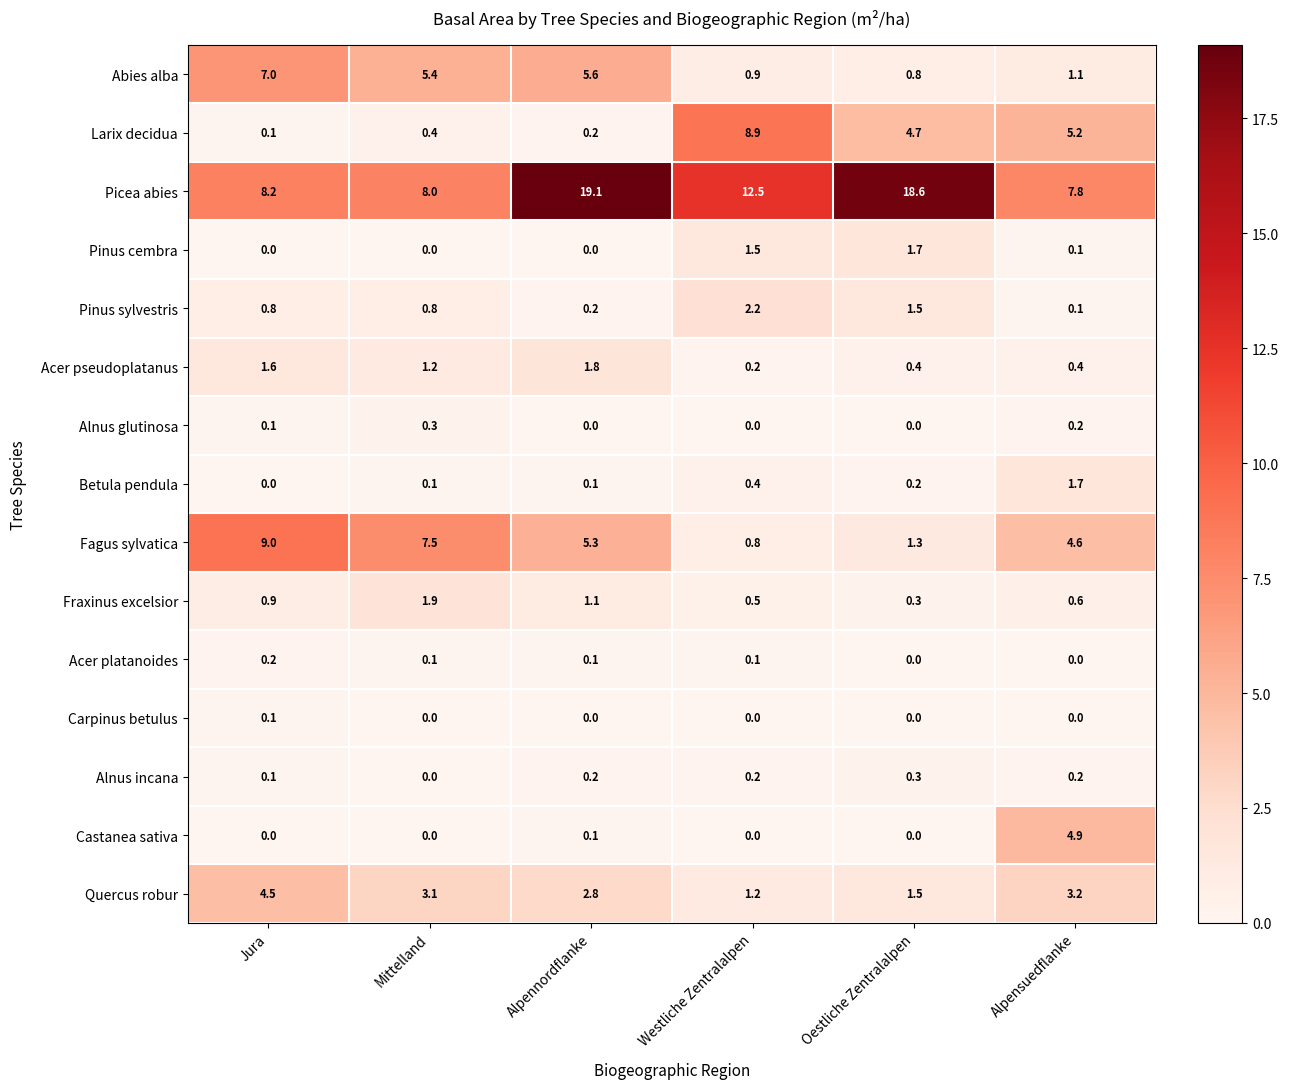

What is the sum of all Quercus robur values?

16.3